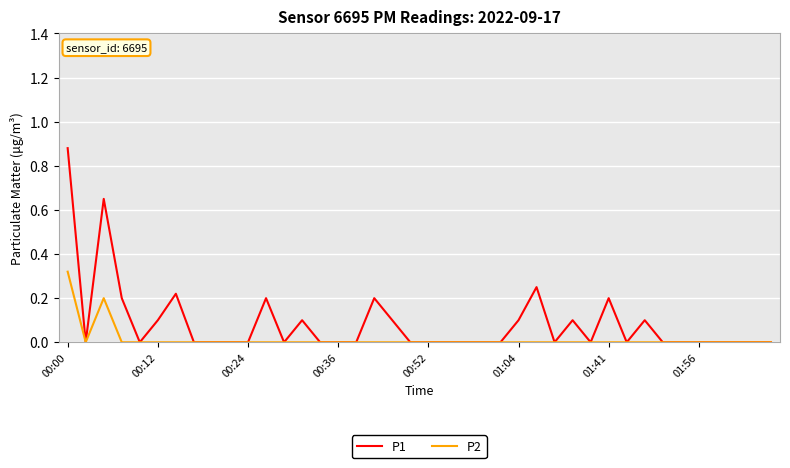

List the series in order of their peak value, lowest first.

P2, P1